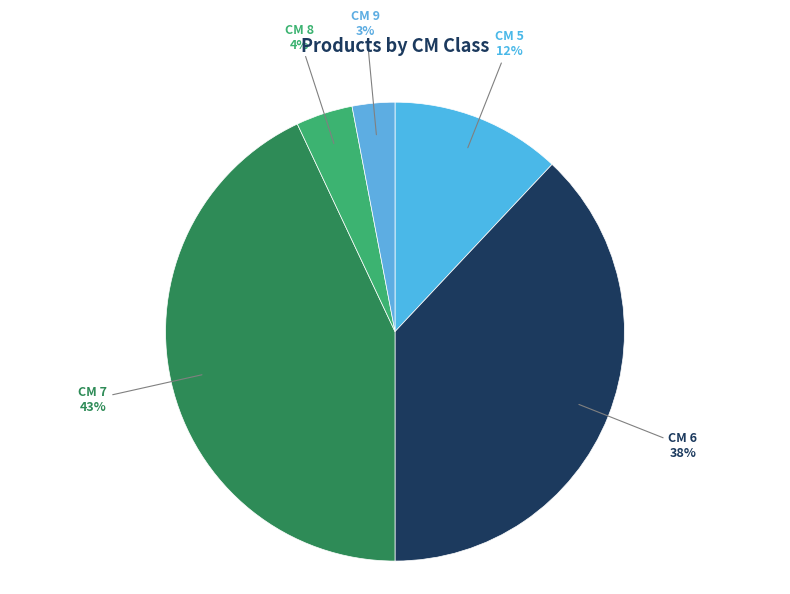

To the nearest percent, what is the average slice percentage?

20%